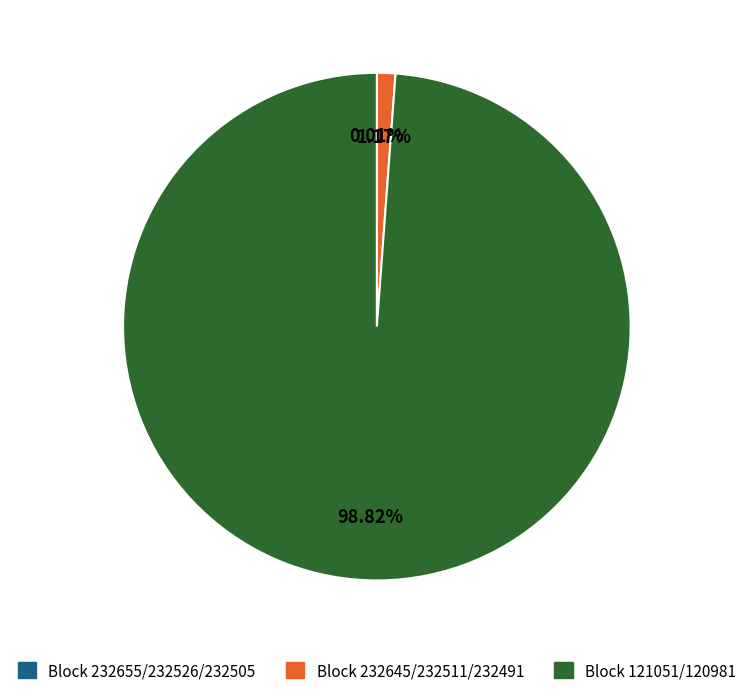

Is there any slice that represents more than half of the pie?

Yes